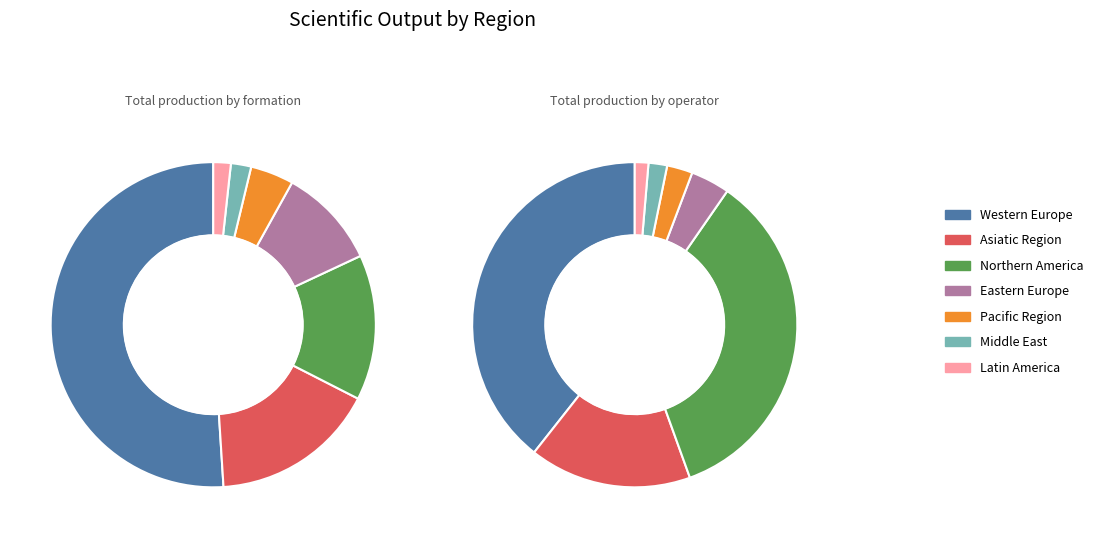

True or false: Northern America accounts for 14% of the total.

True